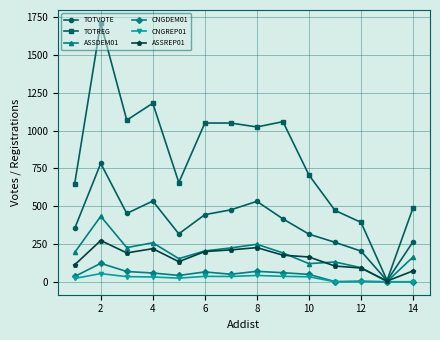

What is the value of the CNGDEM01 point at the 11th from the left?

1